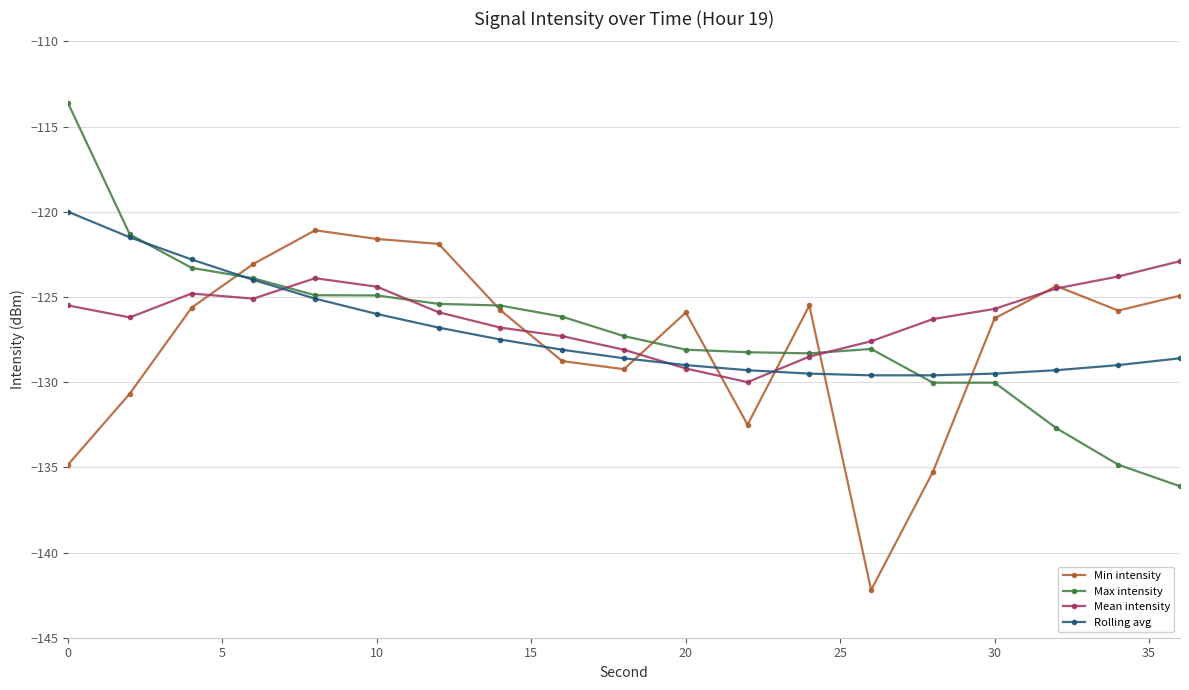

What is the smallest value displayed?

-142.2